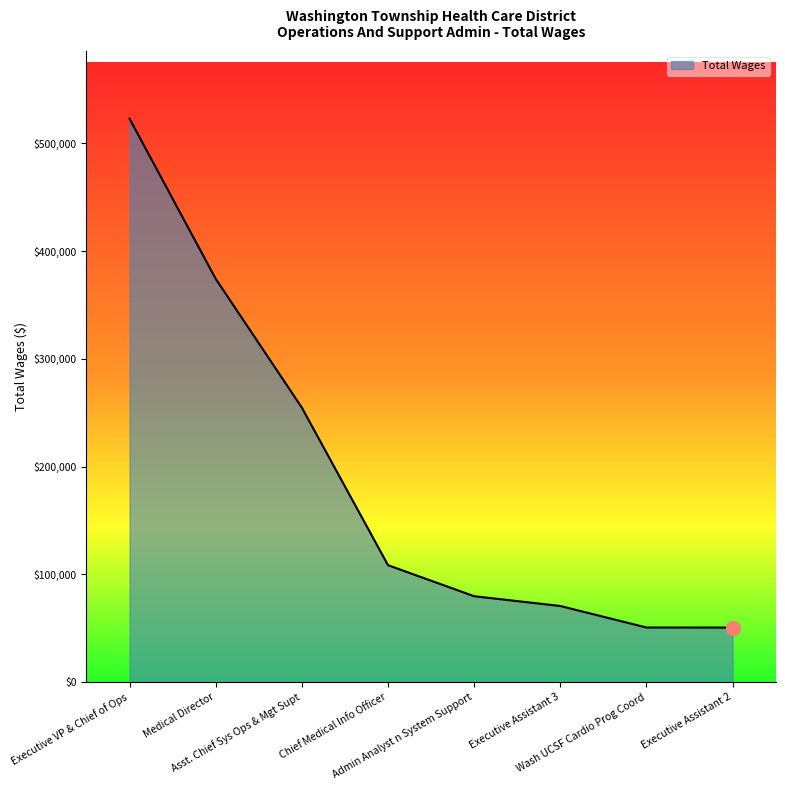

How many lines are shown in the chart?

1